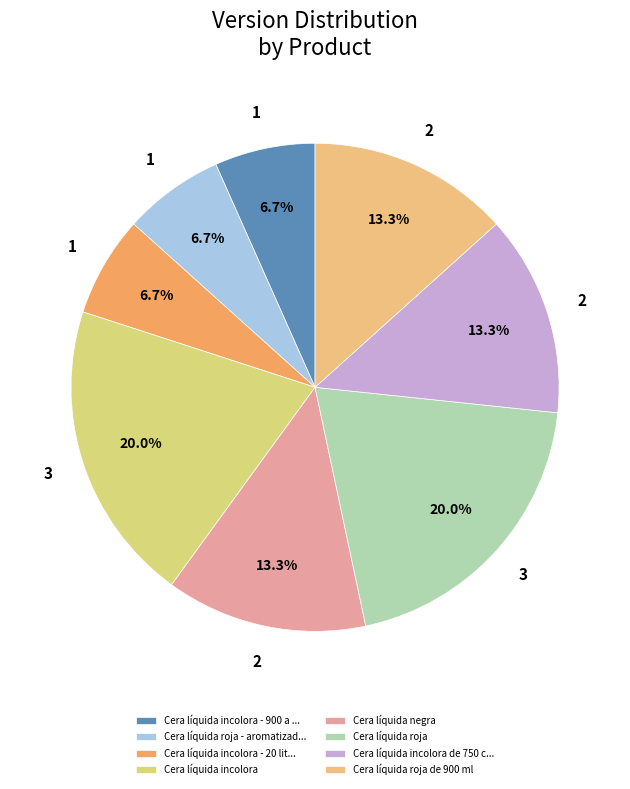

Is there any slice that represents more than half of the pie?

No